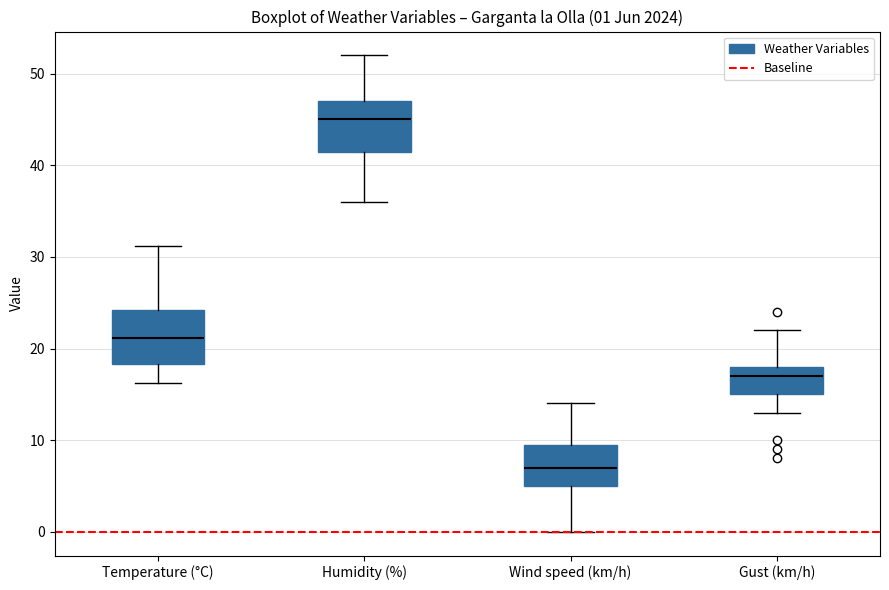

Which box has the highest median line?

Humidity (%)